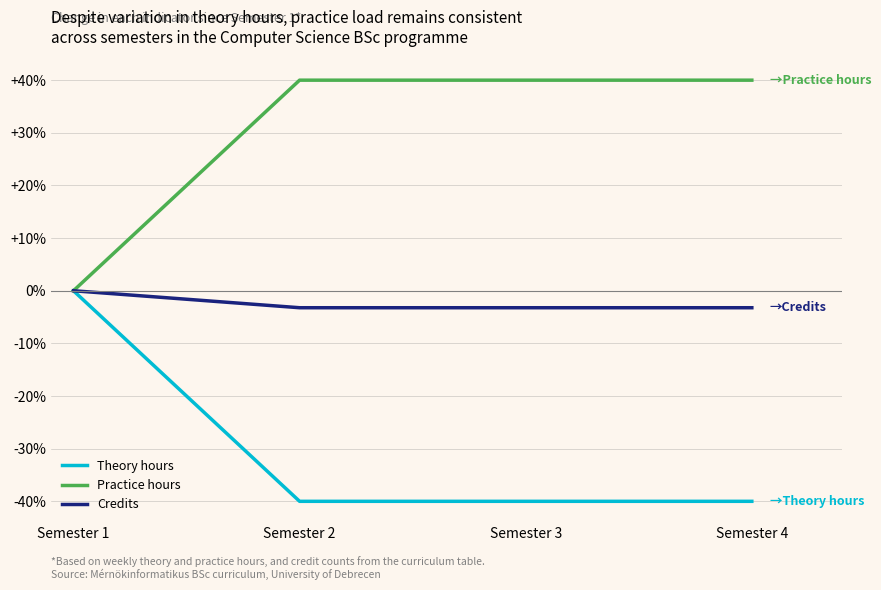

Is it true that Theory hours equals -24.9 at Semester 3?

False